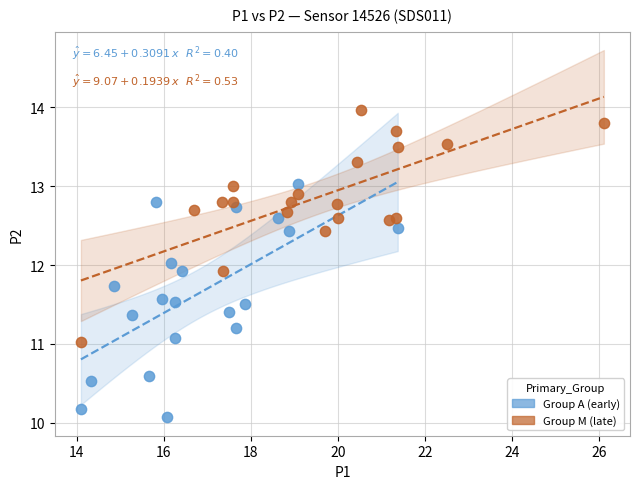

Which series contains the lowest Y value?

Group A (early)